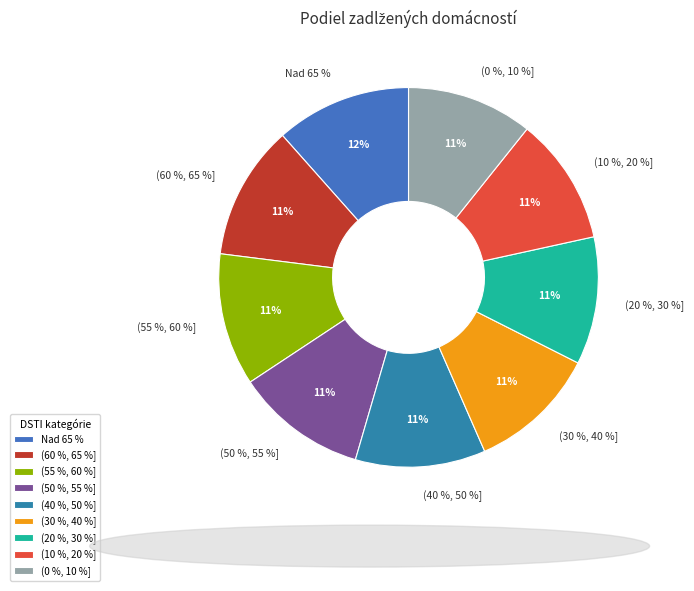

How many segments does this pie chart have?

9